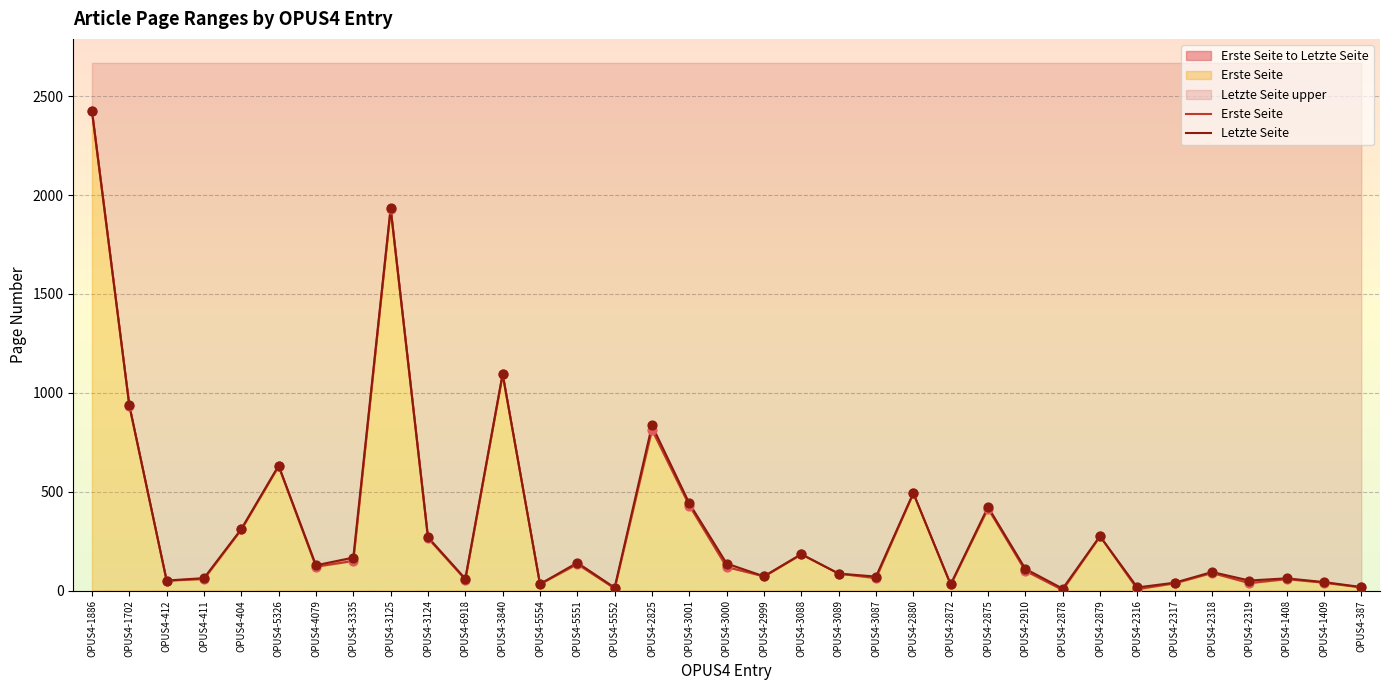

At how many categories does at least one series exceed 1360?

2